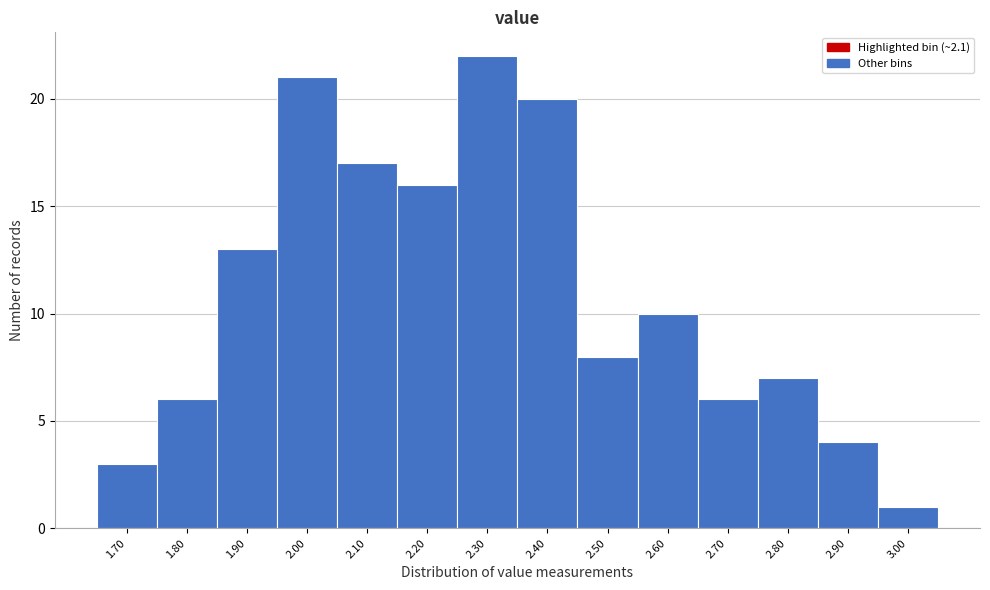

Reading right to left, extract all data points from this chart.

1	4	7	6	10	8	20	22	16	17	21	13	6	3